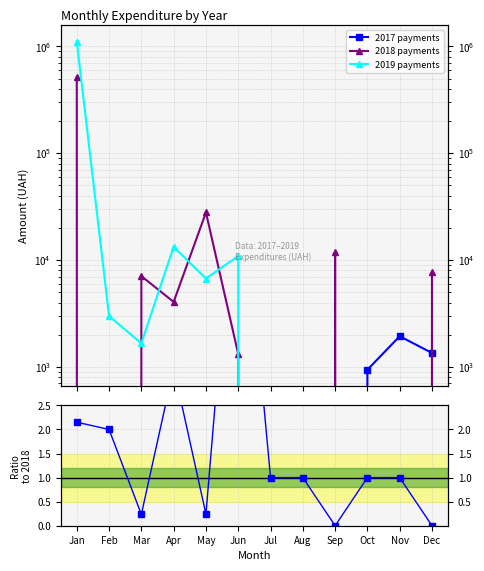

Reading left to right, transcribe all the data shown in this chart.

2017 payments: 0.0	0.0	0.0	0.0	0.0	0.0	0.0	0.0	0.0	940.7	1937.0	1350.0
2018 payments: 515352.9	0.0	7077.4	4061.7	27911.3	1320.0	0.0	0.0	11820.0	0.0	0.0	7660.3
2019 payments: 1108852.6	2990.0	1663.1	13312.2	6716.9	10903.5	0.0	0.0	0.0	0.0	0.0	0.0
Ratio 2019/2018: 2.2	2.0	0.2	3.3	0.2	8.3	1.0	1.0	0.0	1.0	1.0	0.0